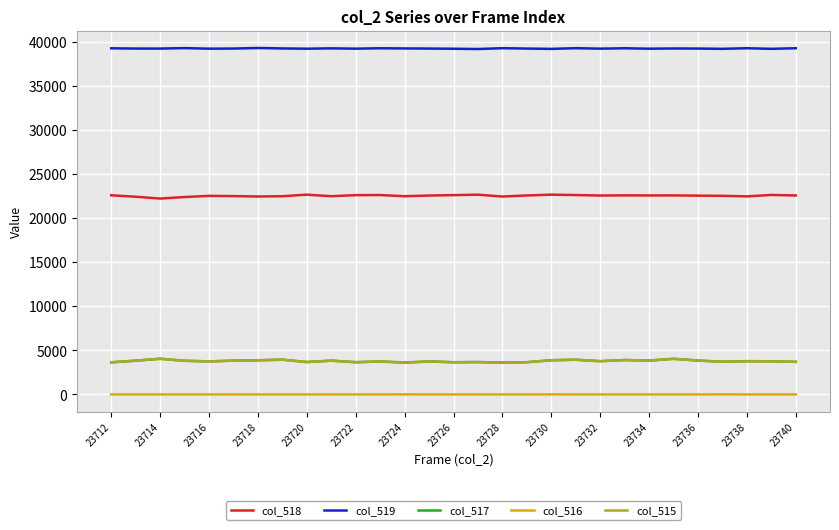

Which series has the largest total across all categories?

col_519